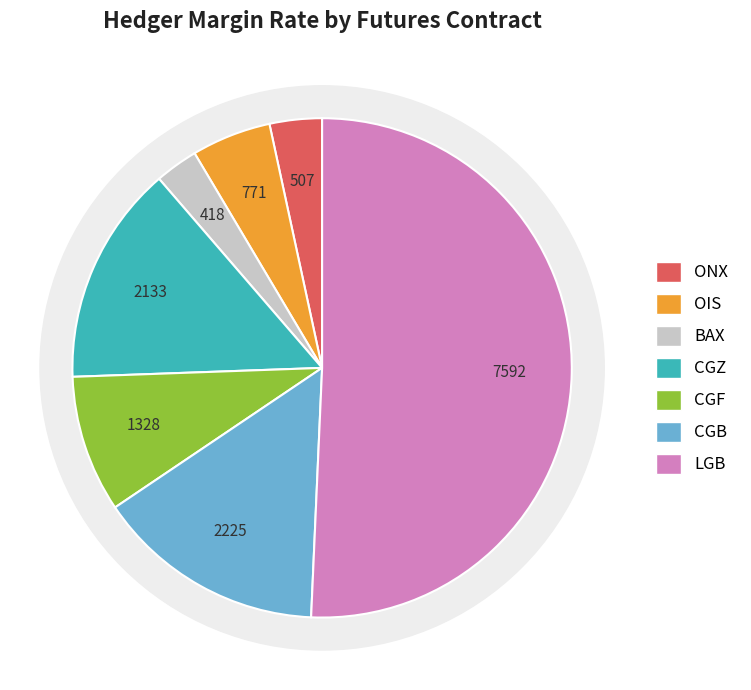

What is the majority slice?

LGB